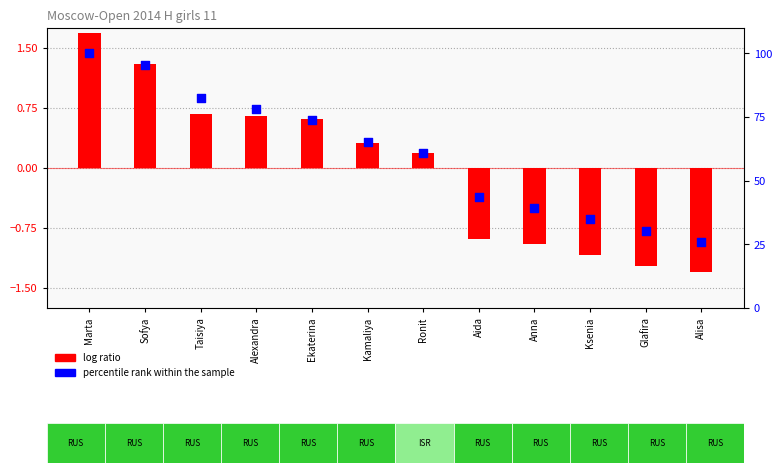

Approximately how many times larger is the value at Anna compared to Glafira?

1.3